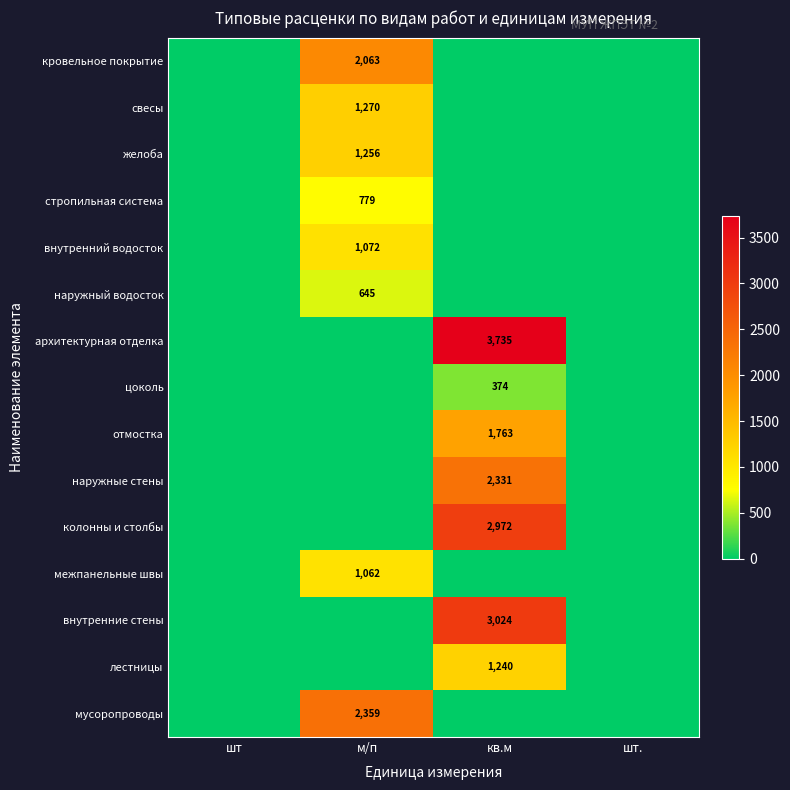

Is it true that мусоропроводы equals 2359 at м/п?

True